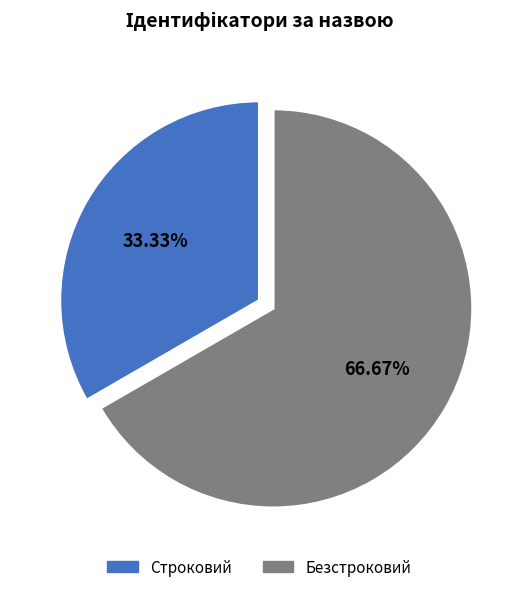

Is Строковий the majority of the pie?

No